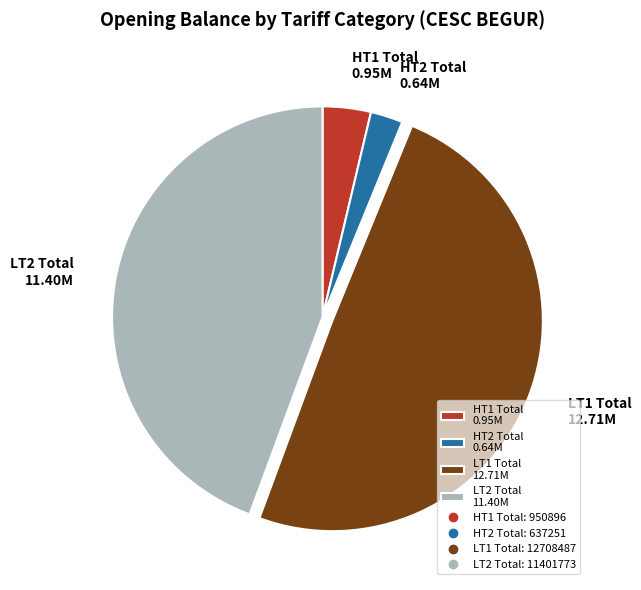

Do LT2 Total 11.40M and HT2 Total 0.64M together represent more than half of the pie?

No